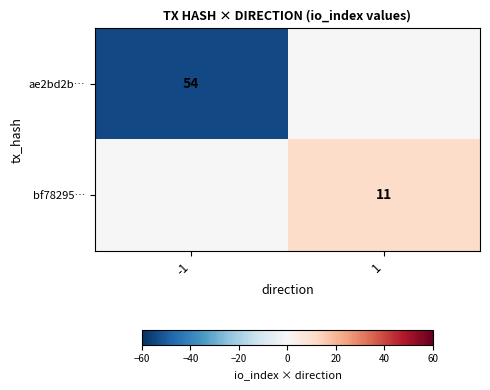

At which category is the sum across all series the highest?

1